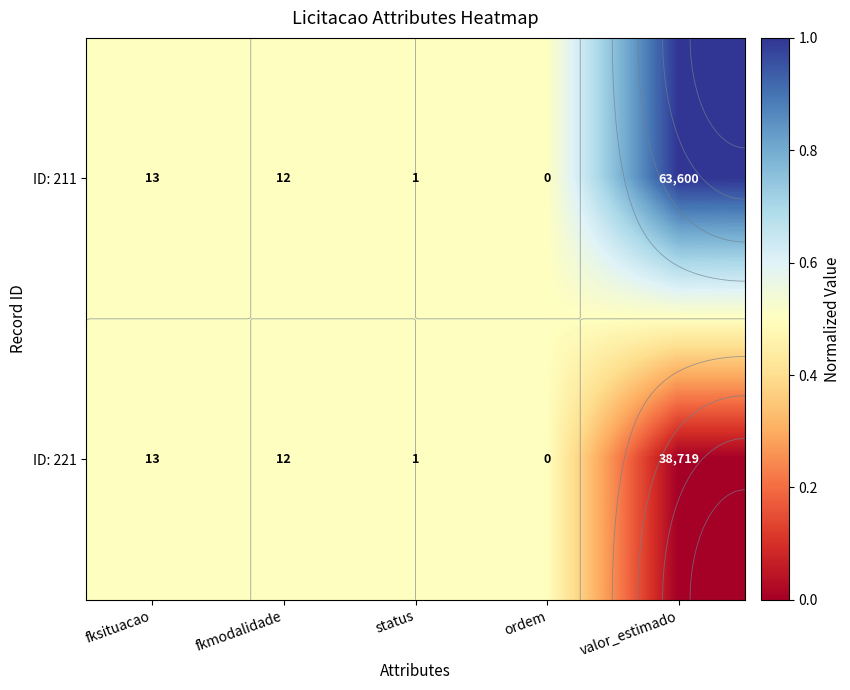

What is the approximate value of ID: 211 at valor_estimado?

1.0